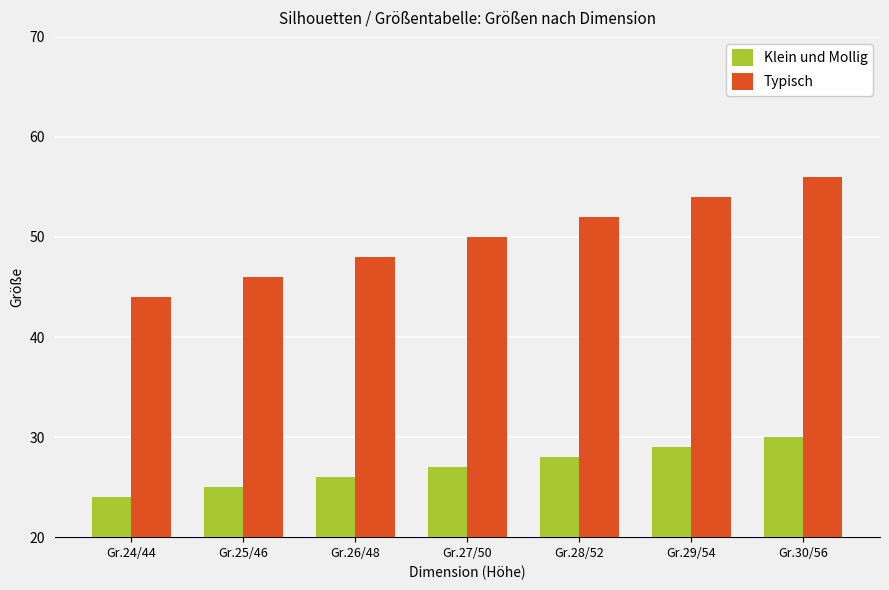

How many bars are there in each group?

2